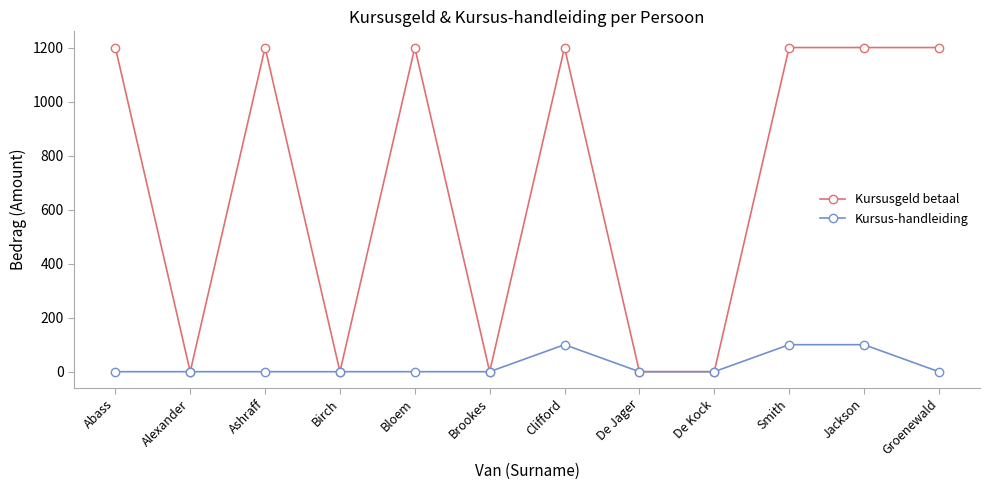

What is the average value of the Kursusgeld betaal series?

700